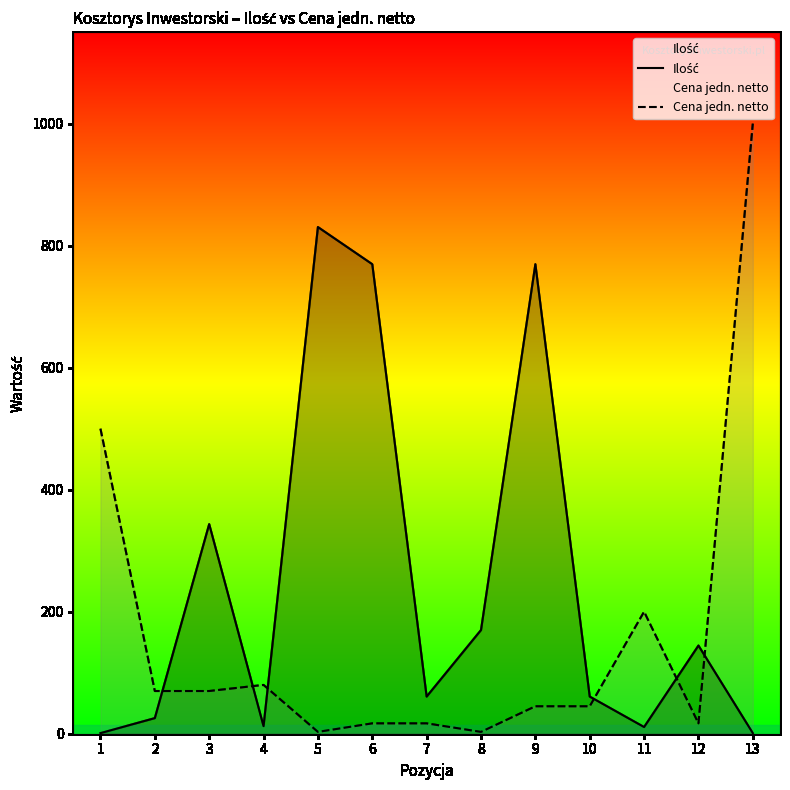

Reading right to left, extract all data points from this chart.

Ilość: 1.0	144.6	11.0	60.9	769.6	170.0	60.9	769.6	830.5	12.4	343.6	25.6	1.0
Cena jedn. netto: 1000.0	17.0	200.0	45.0	45.0	3.0	17.0	17.0	3.0	80.0	70.0	70.0	500.0